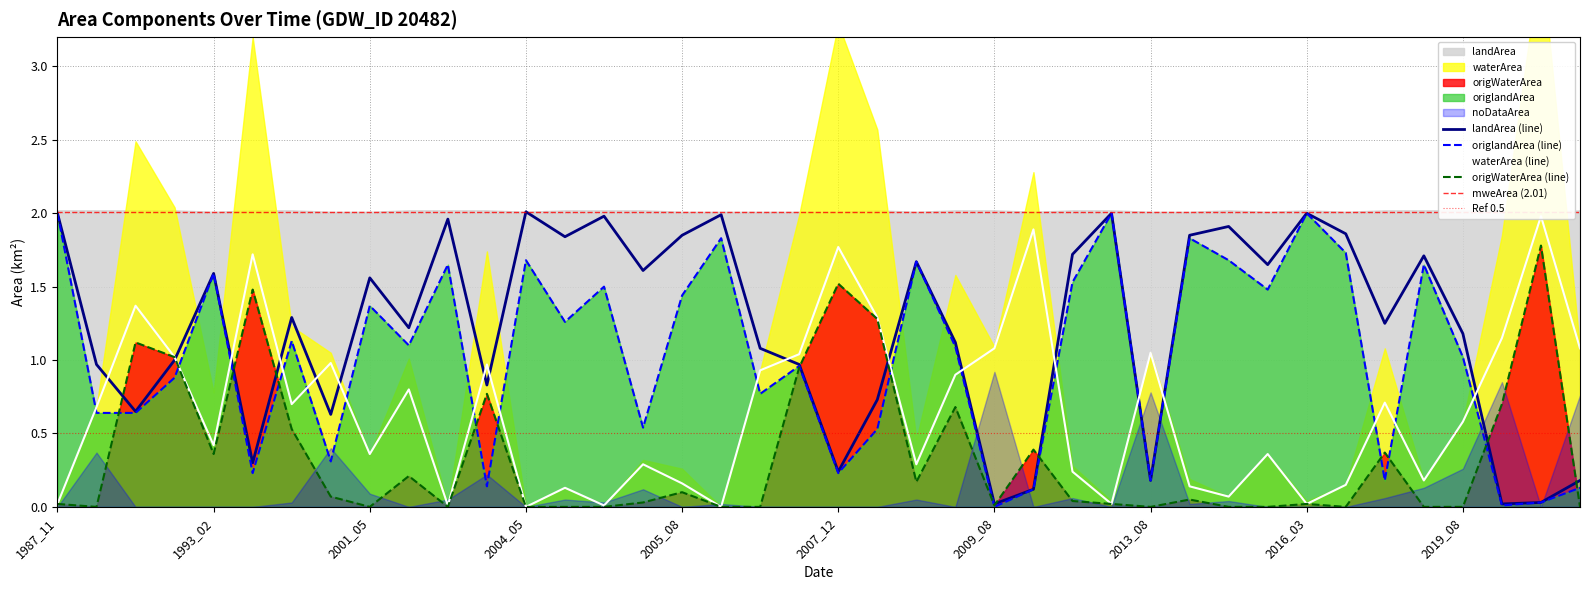

How many interior local valleys does the waterArea series have?

12